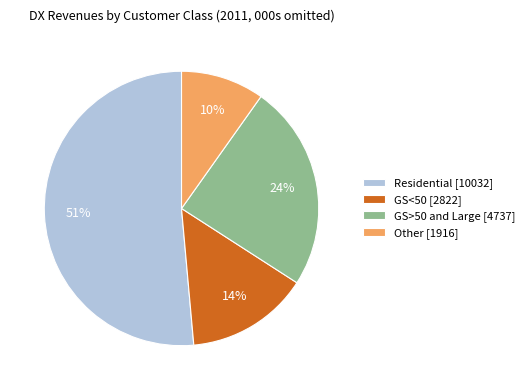

The GS>50 and Large slice represents 24% of the pie. True or false?

True